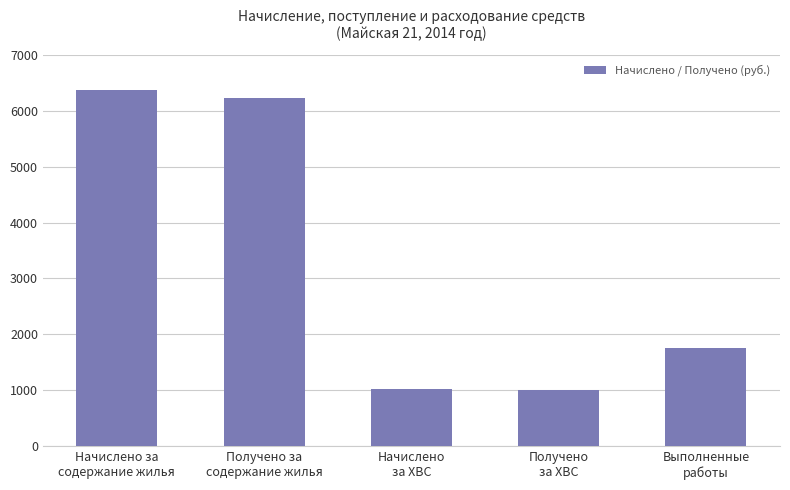

Are the bars horizontal?

No